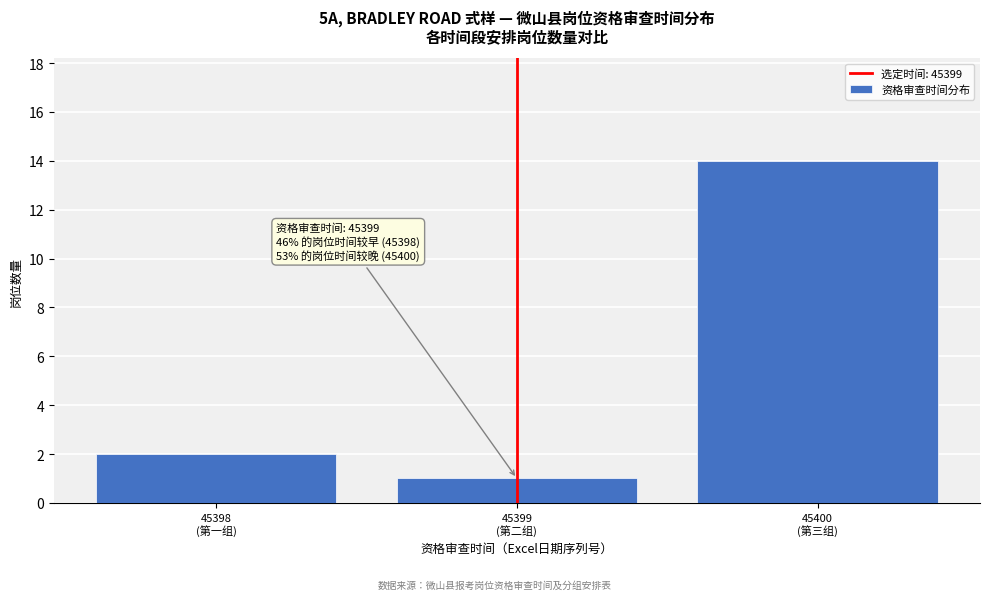

Reading left to right, what are all the values shown in this chart?

2	1	14